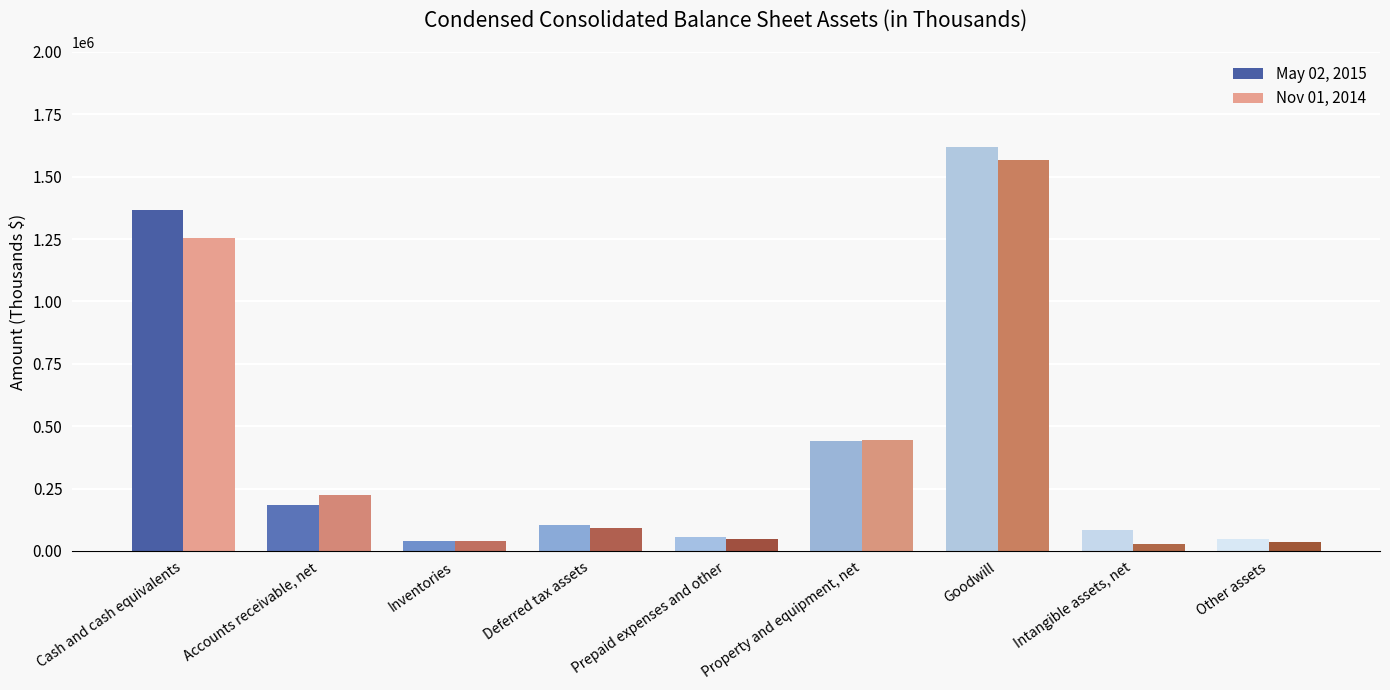

How many values in the May 02, 2015 series are below 103501?

4